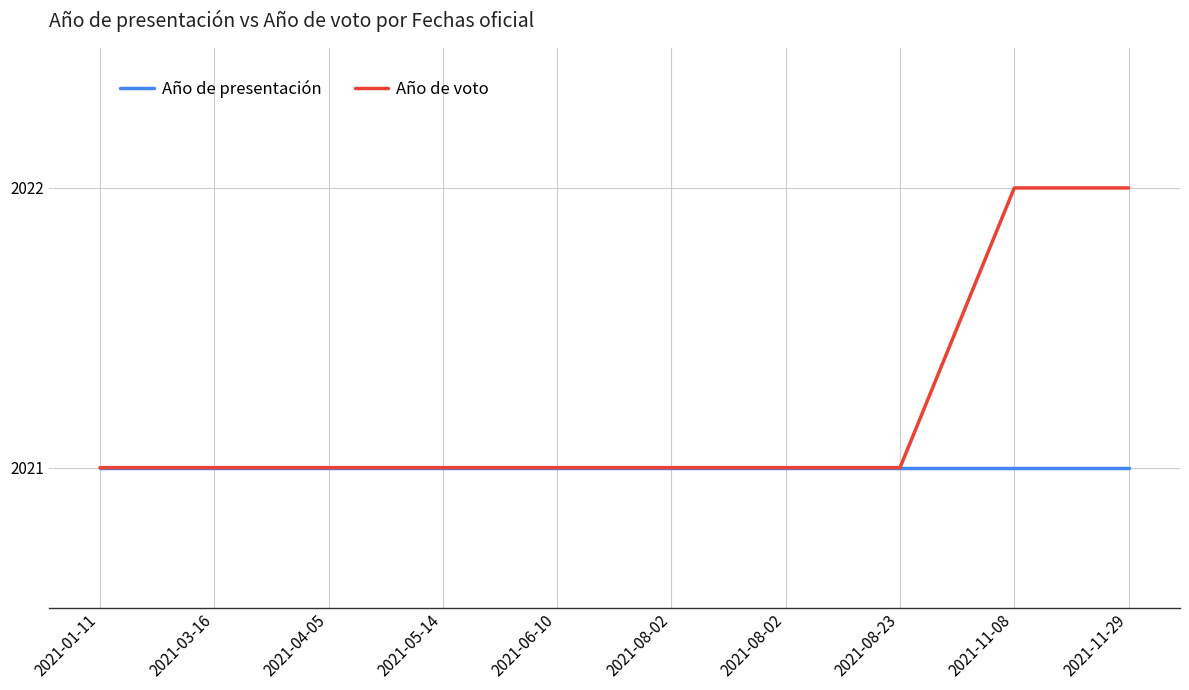

How many lines are shown in the chart?

2